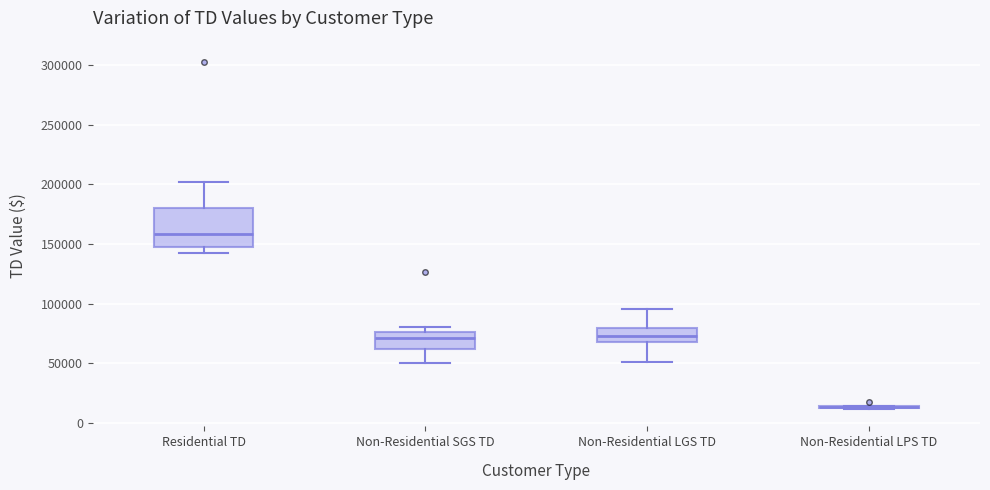

Reading left to right, read every box against the y-axis: the position of its median line, the range the box covers, and the ends of its whiskers. The values are not printed on the chart, so give them approximately, as read against the axis.

Residential TD: median 160000, box 145000 to 180000, whiskers 140000 to 200000
Non-Residential SGS TD: median 70000, box 60000 to 75000, whiskers 50000 to 80000
Non-Residential LGS TD: median 75000, box 65000 to 80000, whiskers 50000 to 95000
Non-Residential LPS TD: box collapsed to a line at 15000, whiskers 10000 to 15000